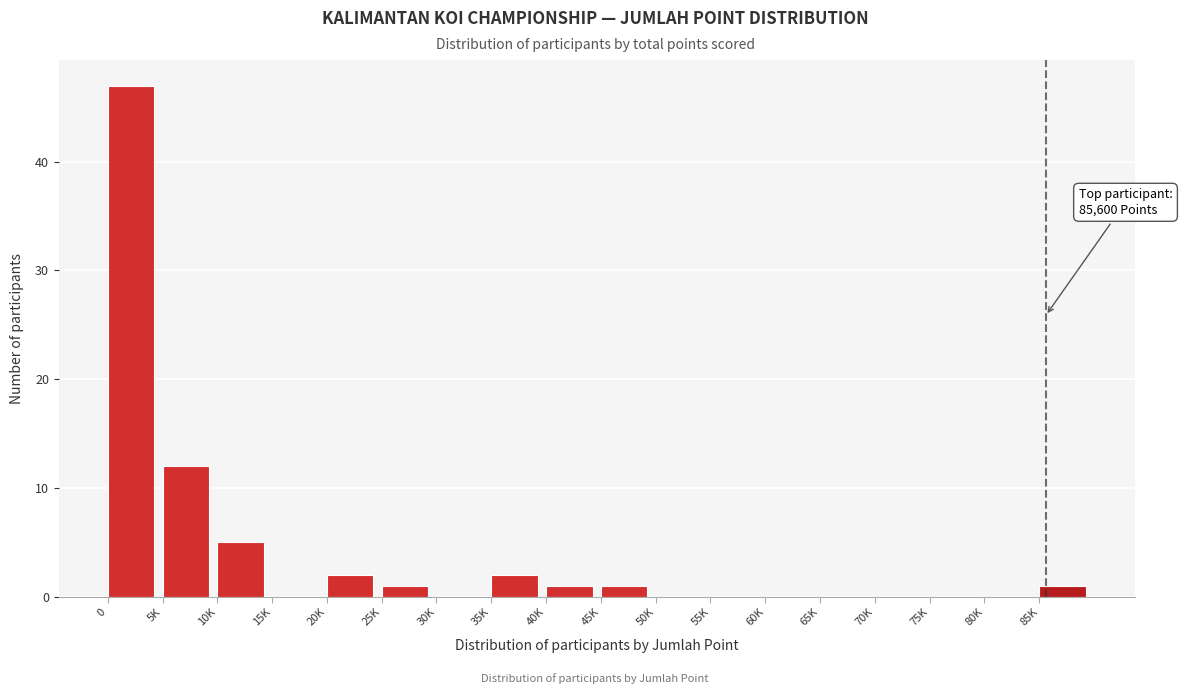

Reading left to right, transcribe all the data shown in this chart.

0=47	5K=12	10K=5	15K=0	20K=2	25K=1	30K=0	35K=2	40K=1	45K=1	50K=0	55K=0	60K=0	65K=0	70K=0	75K=0	80K=0	85K=1